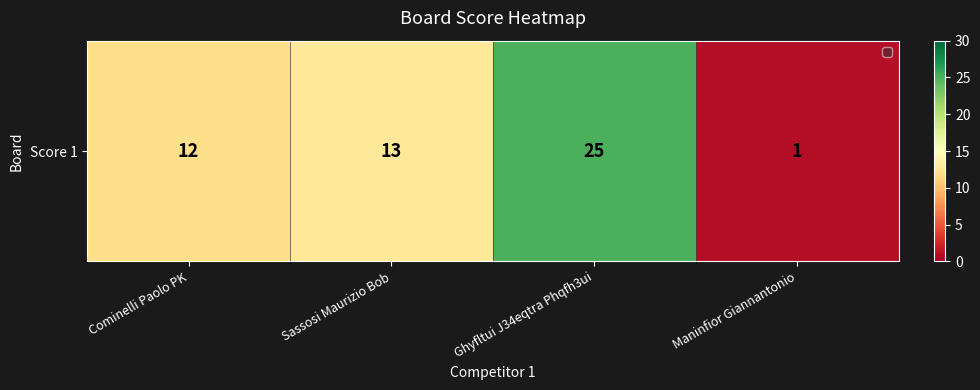

At which category does the chart reach its peak across all series?

Ghyfltui J34eqtra Phqfh3ui